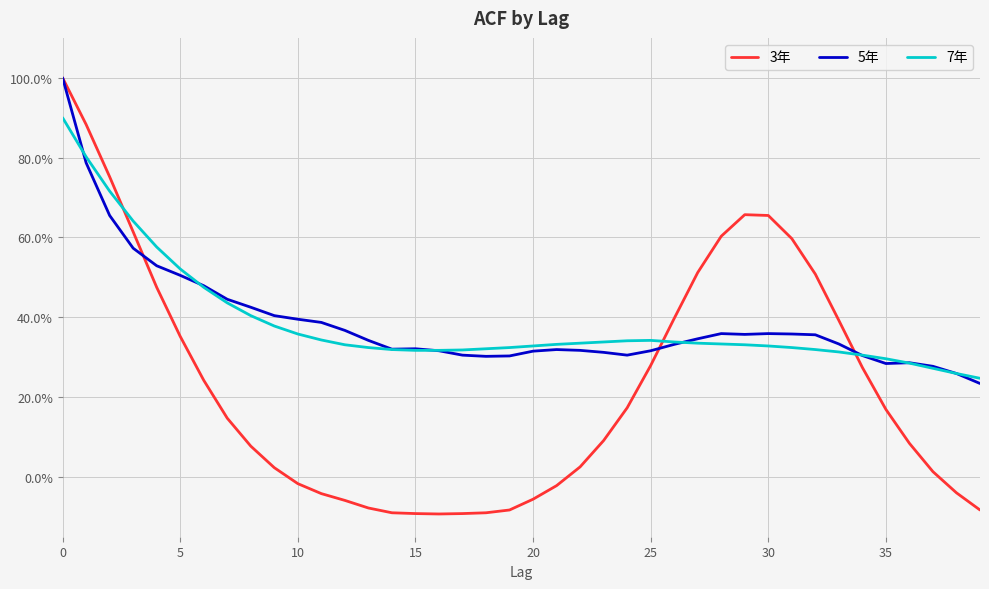

What are all the series names shown in the legend?

3年, 5年, 7年